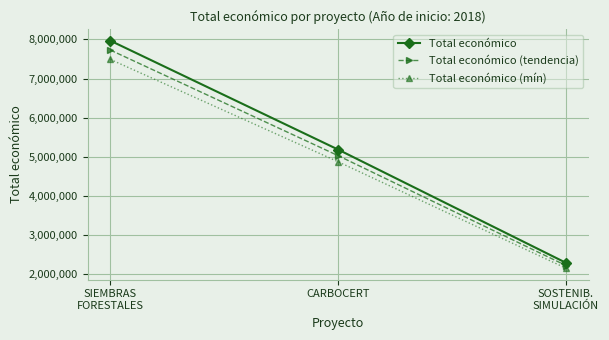

What is the label of the 3rd point from the left?

SOSTENIB.
SIMULACIÓN